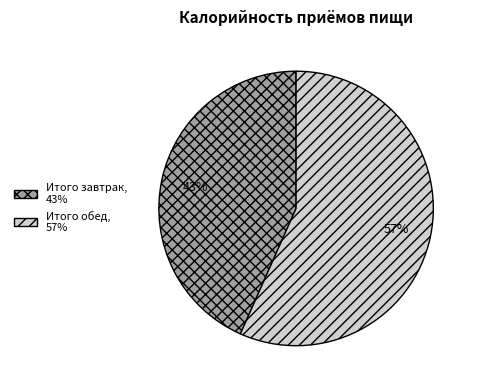

Which category has the smallest portion of the pie?

Итого завтрак